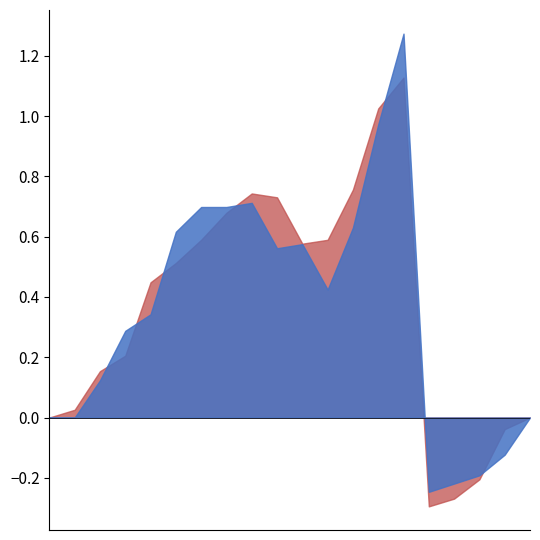

Which category has the highest value across all series?

06/11/2016